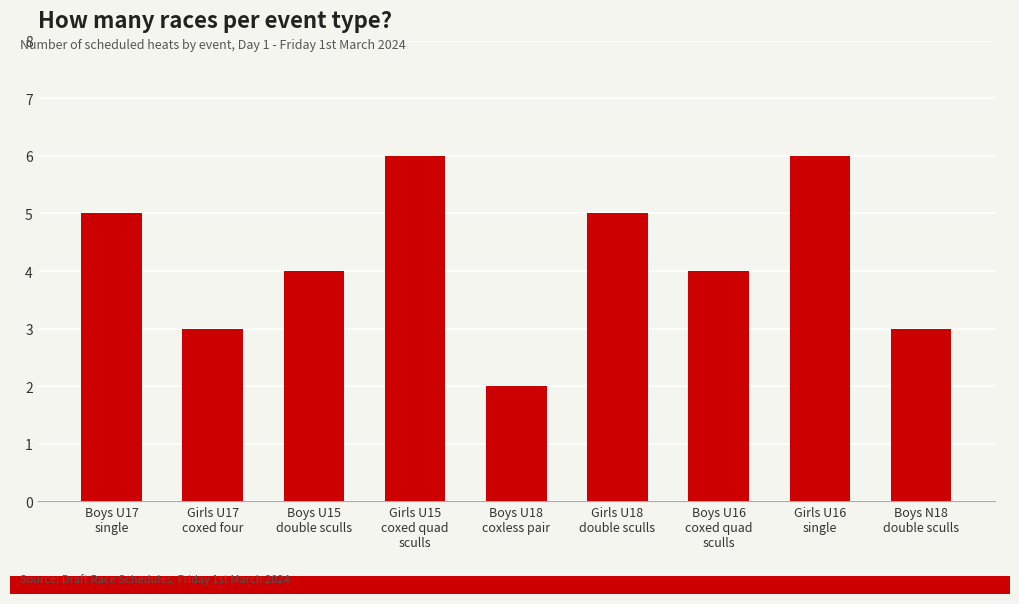

What is the difference between the maximum and second lowest values?

3